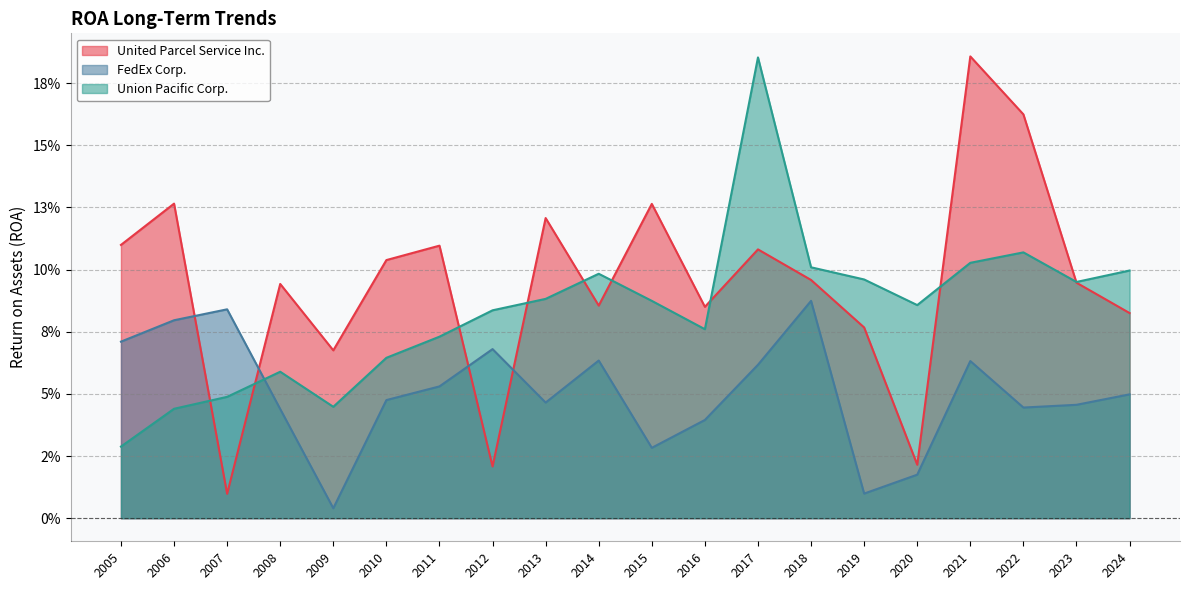

Which has a higher value, 2022 or 2016?

2022